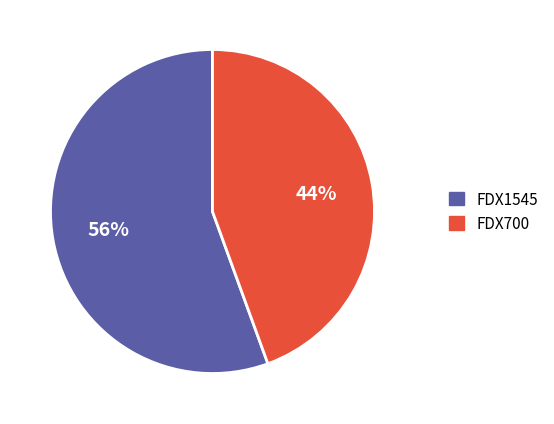

Rank the categories by value from lowest to highest.

FDX700, FDX1545